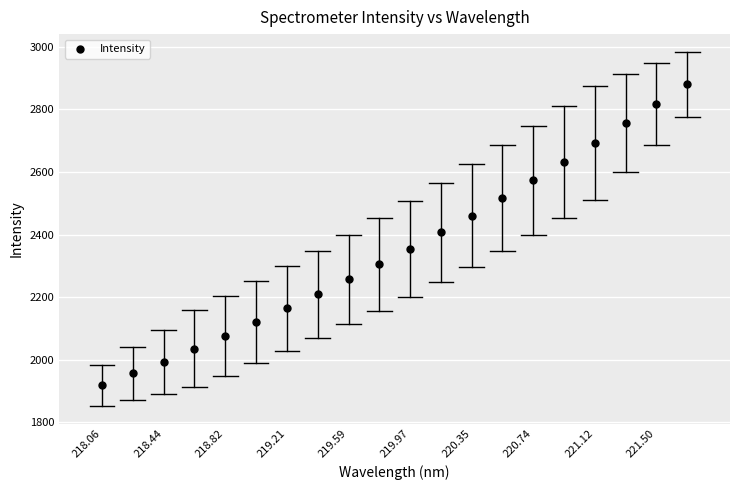

What is the range of Y values (max minus min)?

961.5